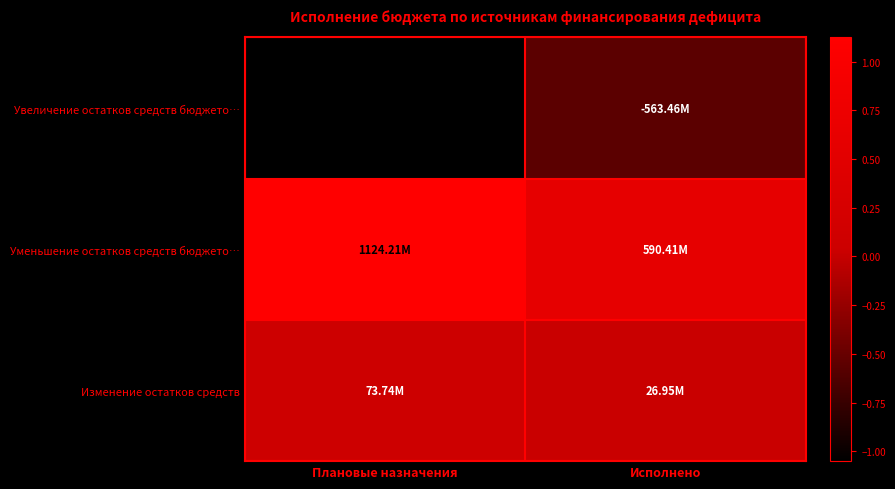

At Исполнено, list the series in order from smallest to largest.

Увеличение остатков средств бюджето…, Изменение остатков средств, Уменьшение остатков средств бюджето…